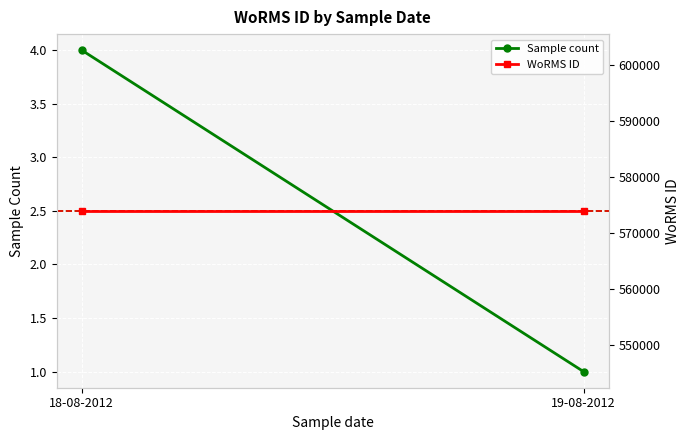

Rank the series by their average value, from lowest to highest.

Sample count, WoRMS ID